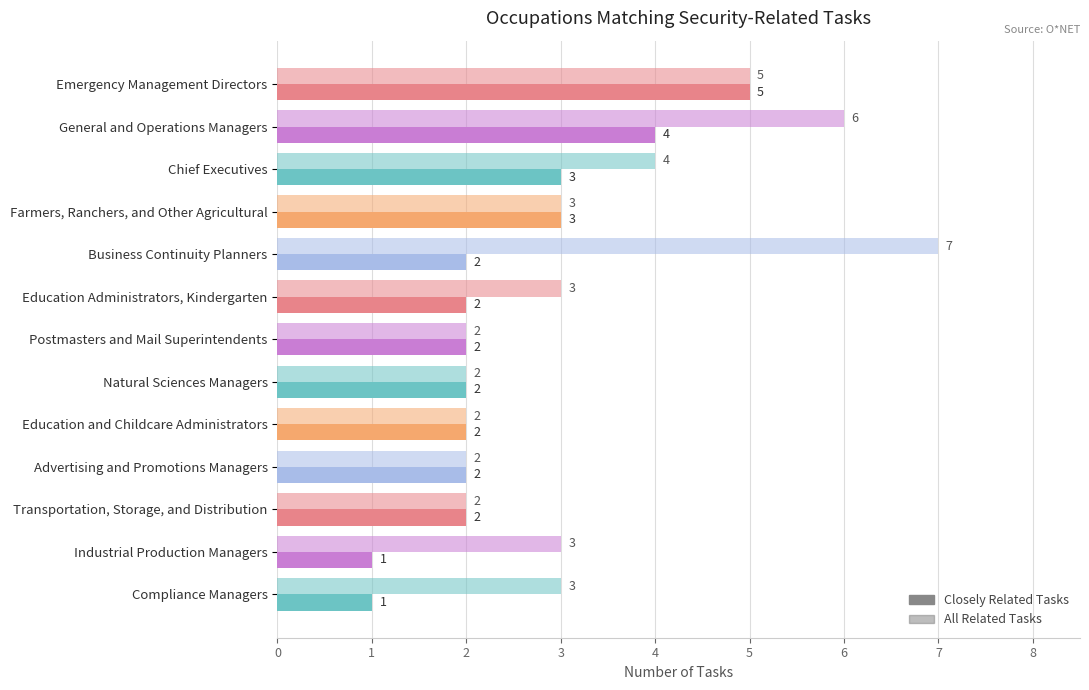

At how many categories does at least one series exceed 5?

2